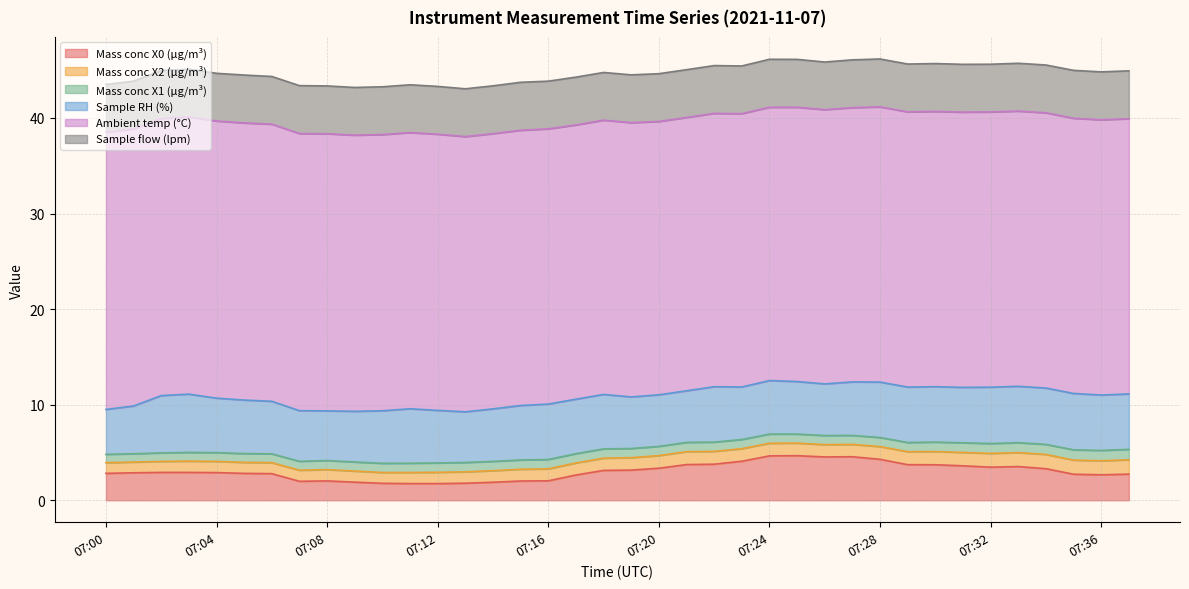

True or false: Sample RH (%) and Ambient temp (°C) intersect in this chart.

False